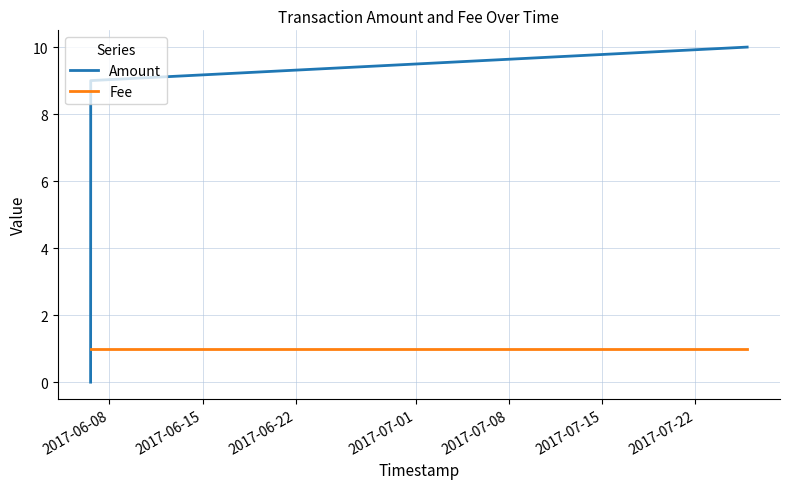

Which series has the largest range (max minus min)?

Amount